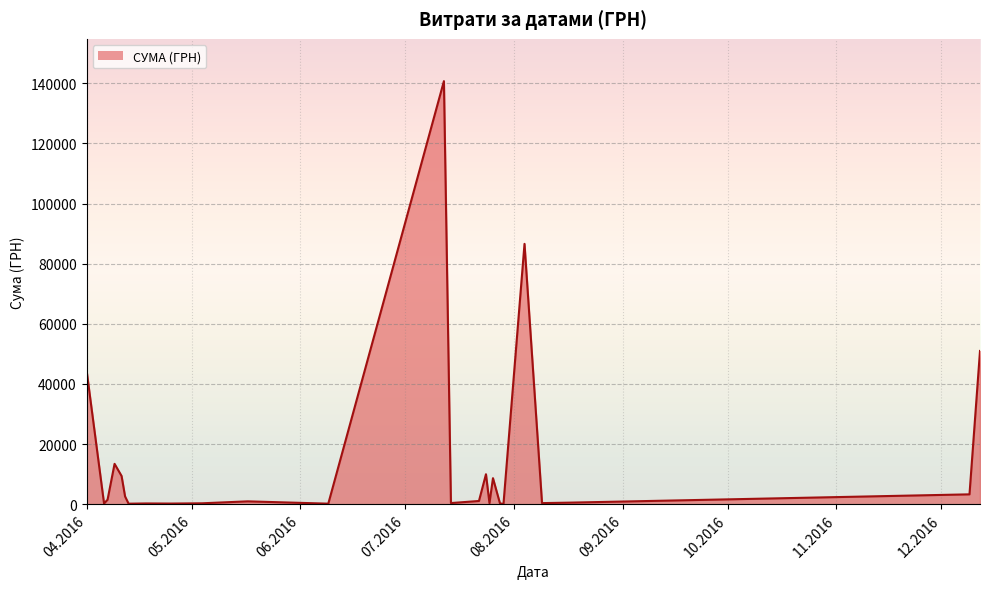

What is the greatest value displayed?

140706.2